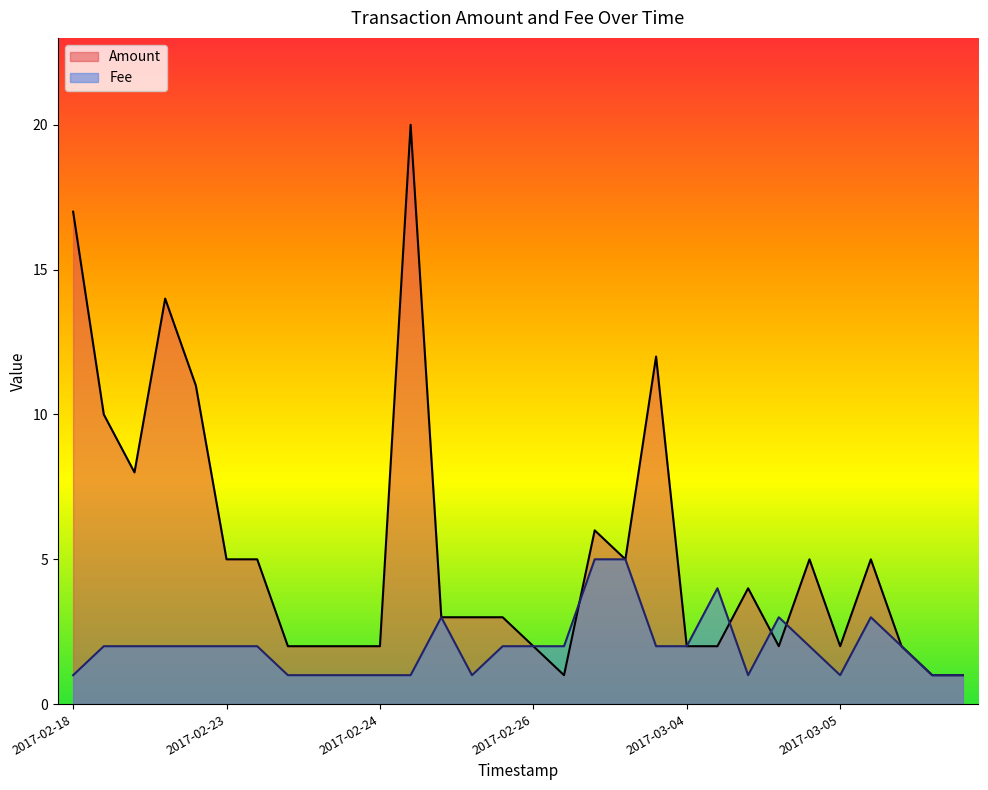

The value of Amount at 2017-02-25 06:04 is 3. True or false?

True